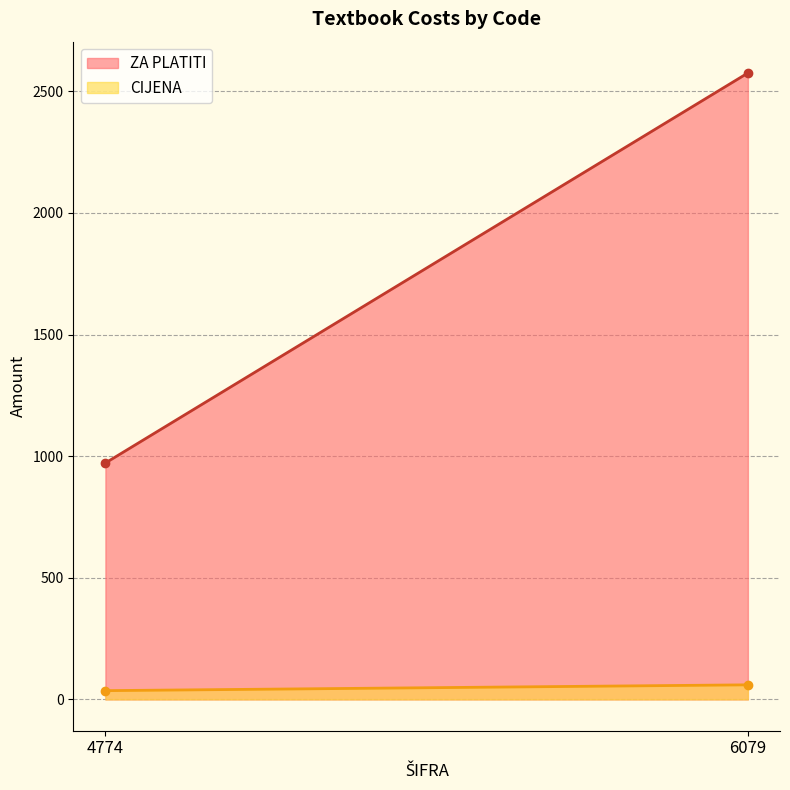

Is the value of ZA PLATITI at 6079 greater than the value of CIJENA at 4774?

Yes